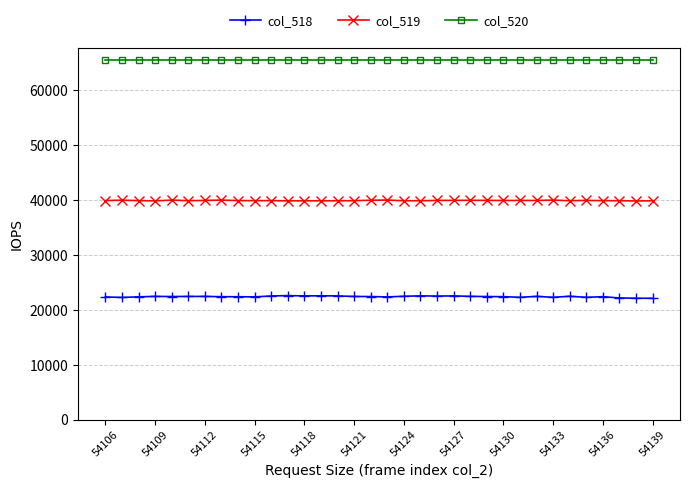

True or false: col_518 has more than 0 interior local peaks.

True